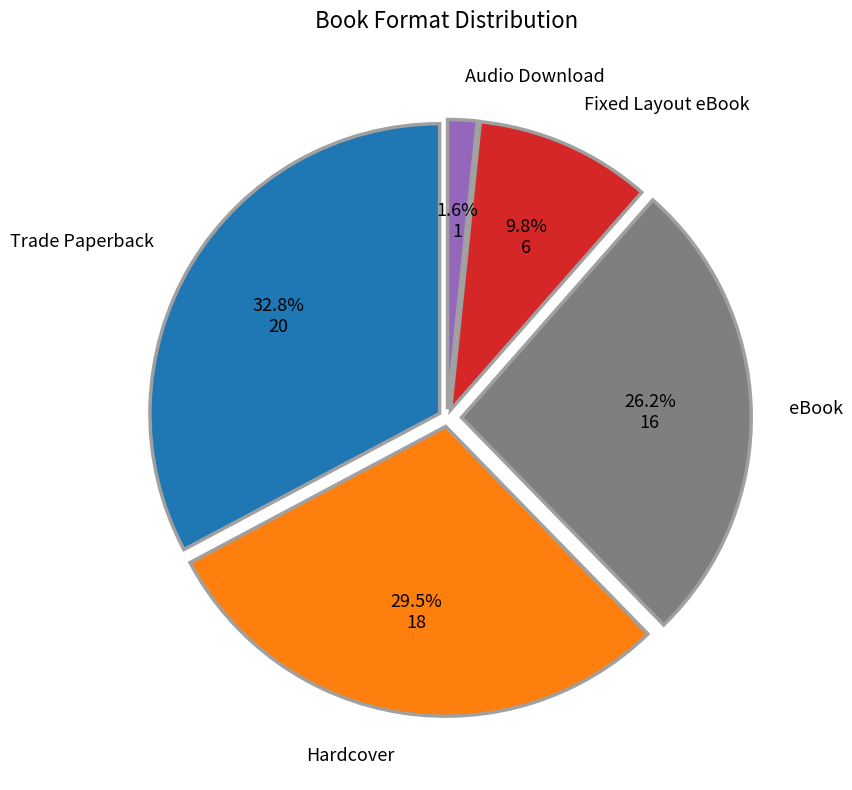

What is the smallest slice in the pie chart?

Audio Download